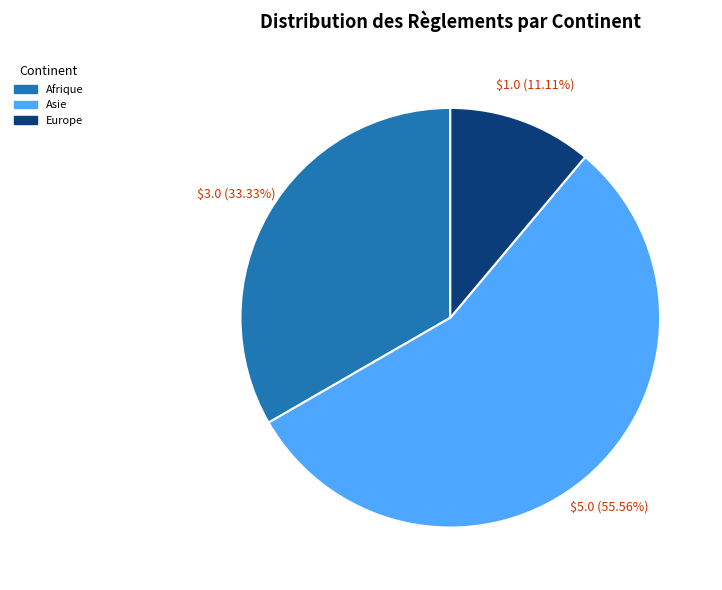

What is the total percentage of Asie and Europe?

66.7%